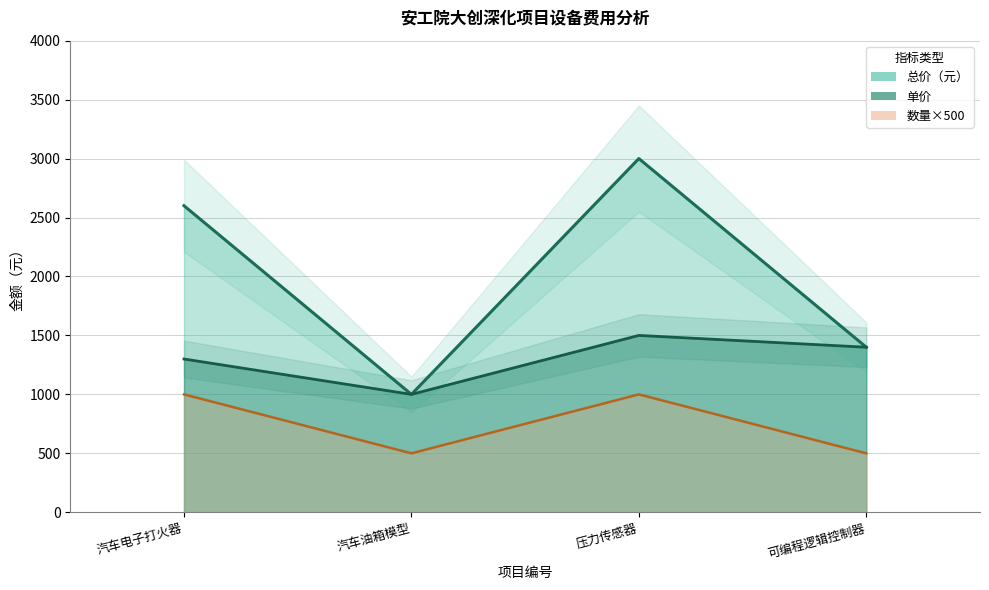

Which series has the largest total across all categories?

总价（元）